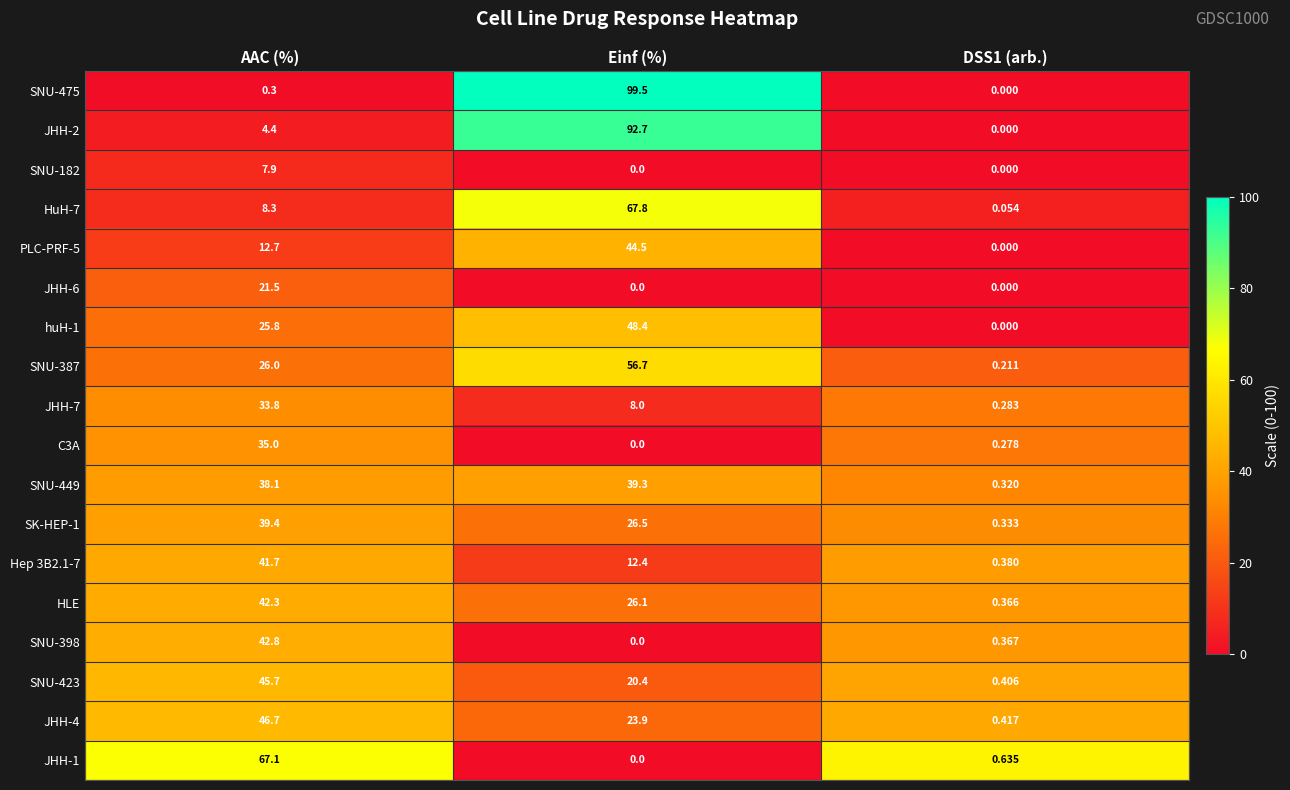

At which category is the sum across all series the highest?

Einf (%)